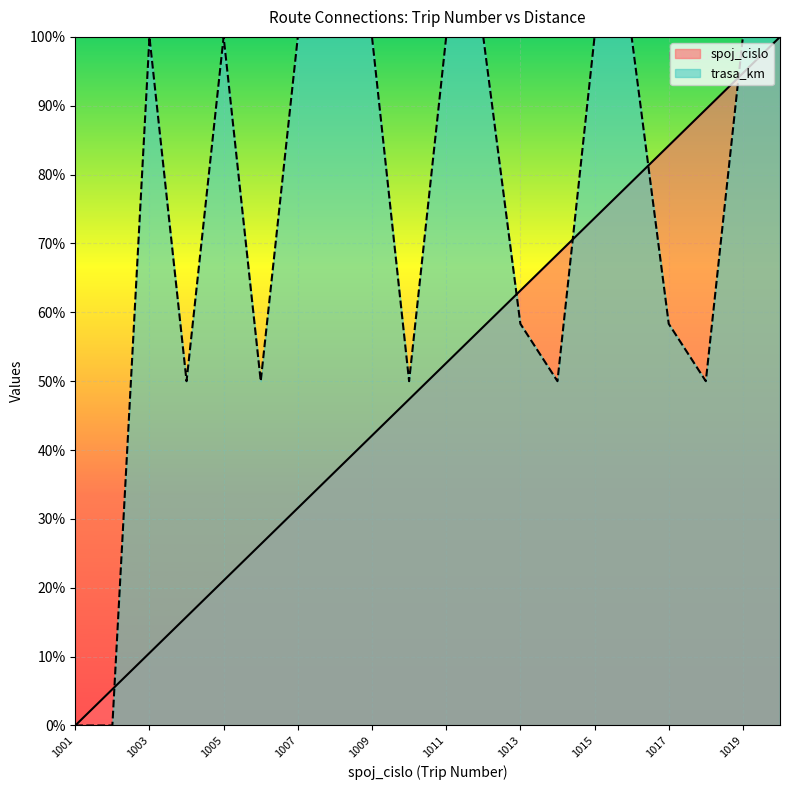

Reading right to left, extract all data points from this chart.

spoj_cislo: 100.0	94.7	89.5	84.2	78.9	73.7	68.4	63.2	57.9	52.6	47.4	42.1	36.8	31.6	26.3	21.1	15.8	10.5	5.3	0.0
trasa_km: 100.0	100.0	50.0	58.3	100.0	100.0	50.0	58.3	100.0	100.0	50.0	100.0	100.0	100.0	50.0	100.0	50.0	100.0	0.0	0.0